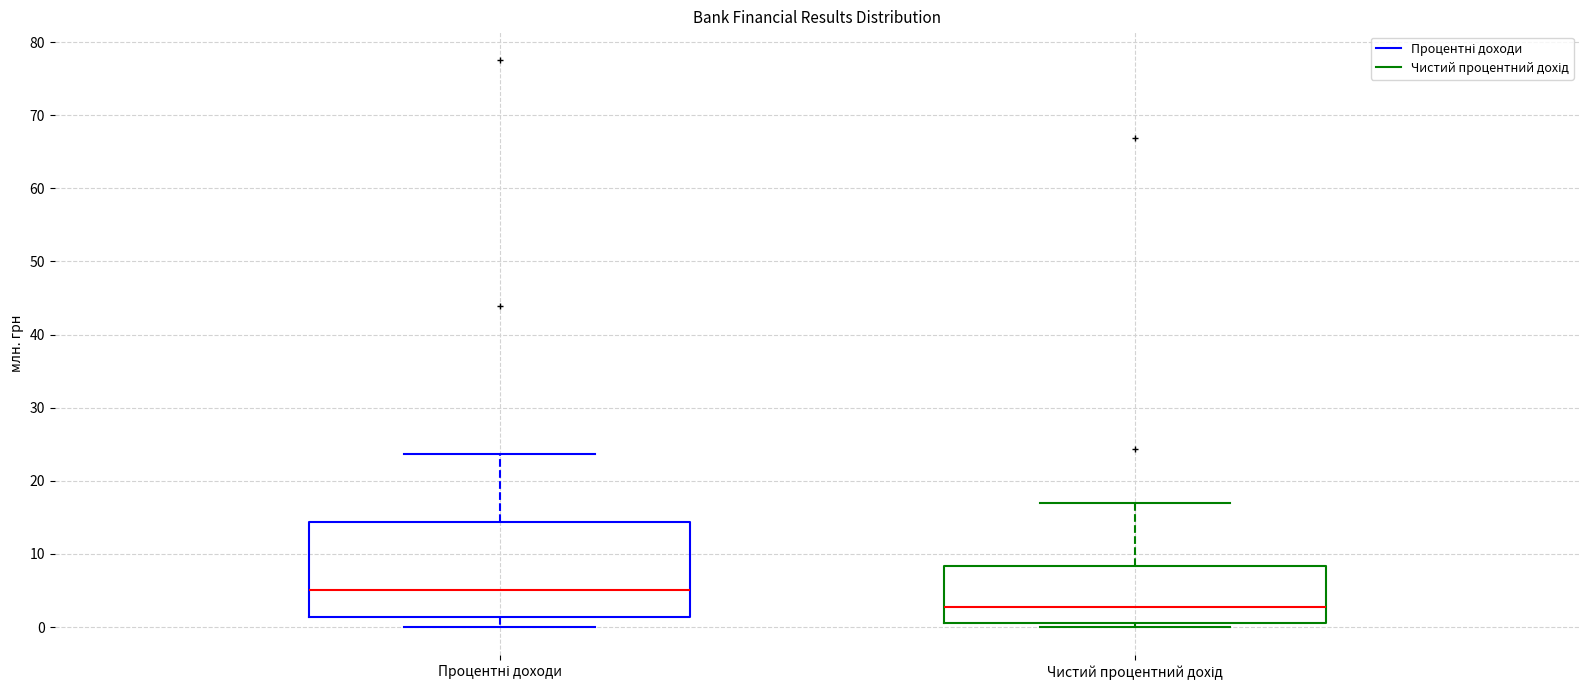

Reading left to right, read every box against the y-axis: the position of its median line, the range the box covers, and the ends of its whiskers. The values are not printed on the chart, so give them approximately, as read against the axis.

Процентні доходи: median 5, box 1 to 14, whiskers 0 to 24
Чистий процентний дохід: median 3, box 1 to 8, whiskers 0 to 17